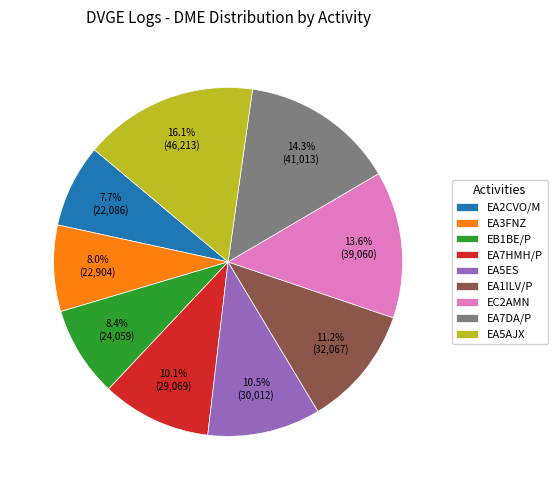

How many slices are in this pie chart?

9